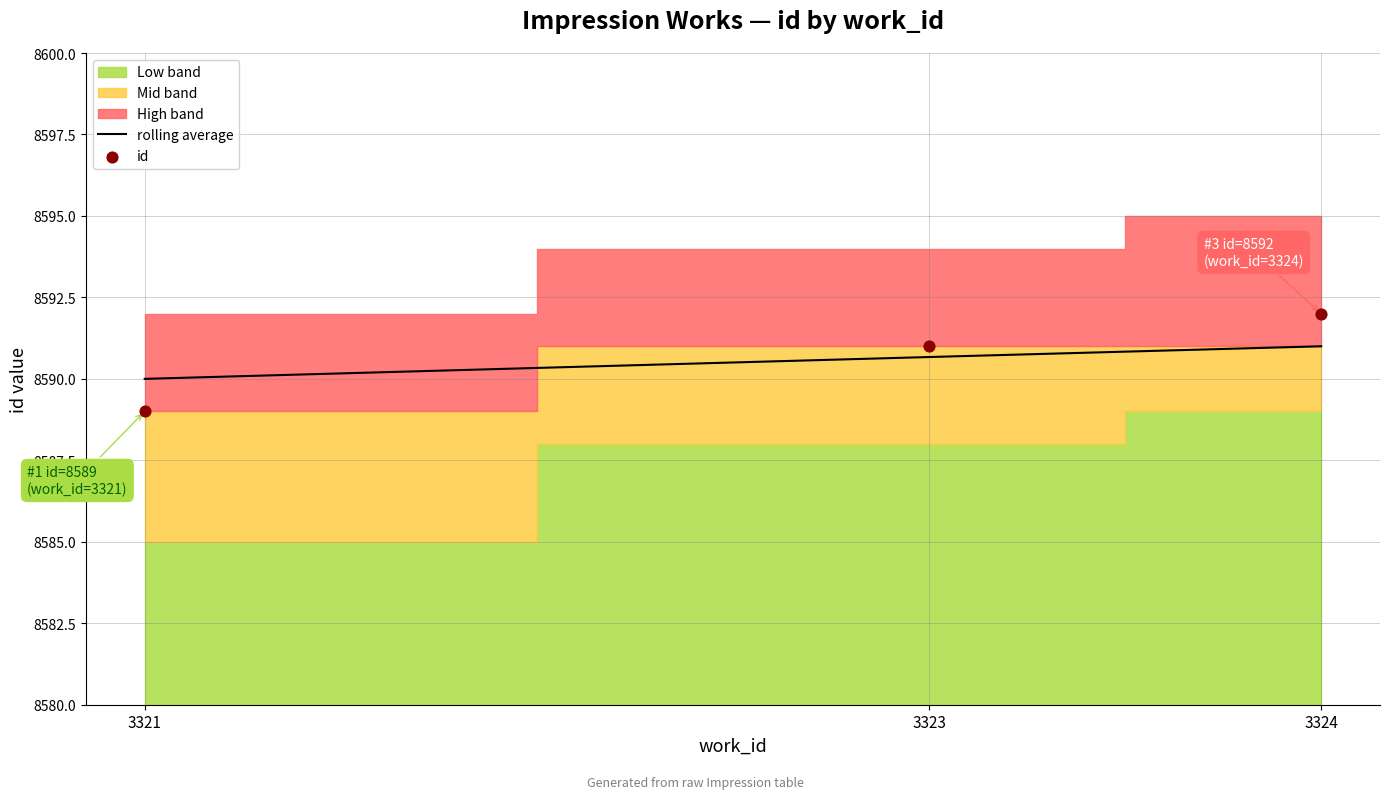

Which series has the largest Y range (max minus min)?

id